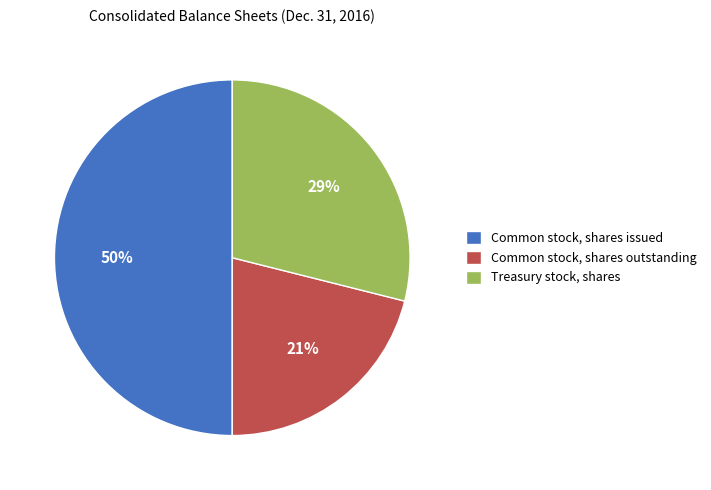

What is the smallest slice in the pie chart?

Common stock, shares outstanding